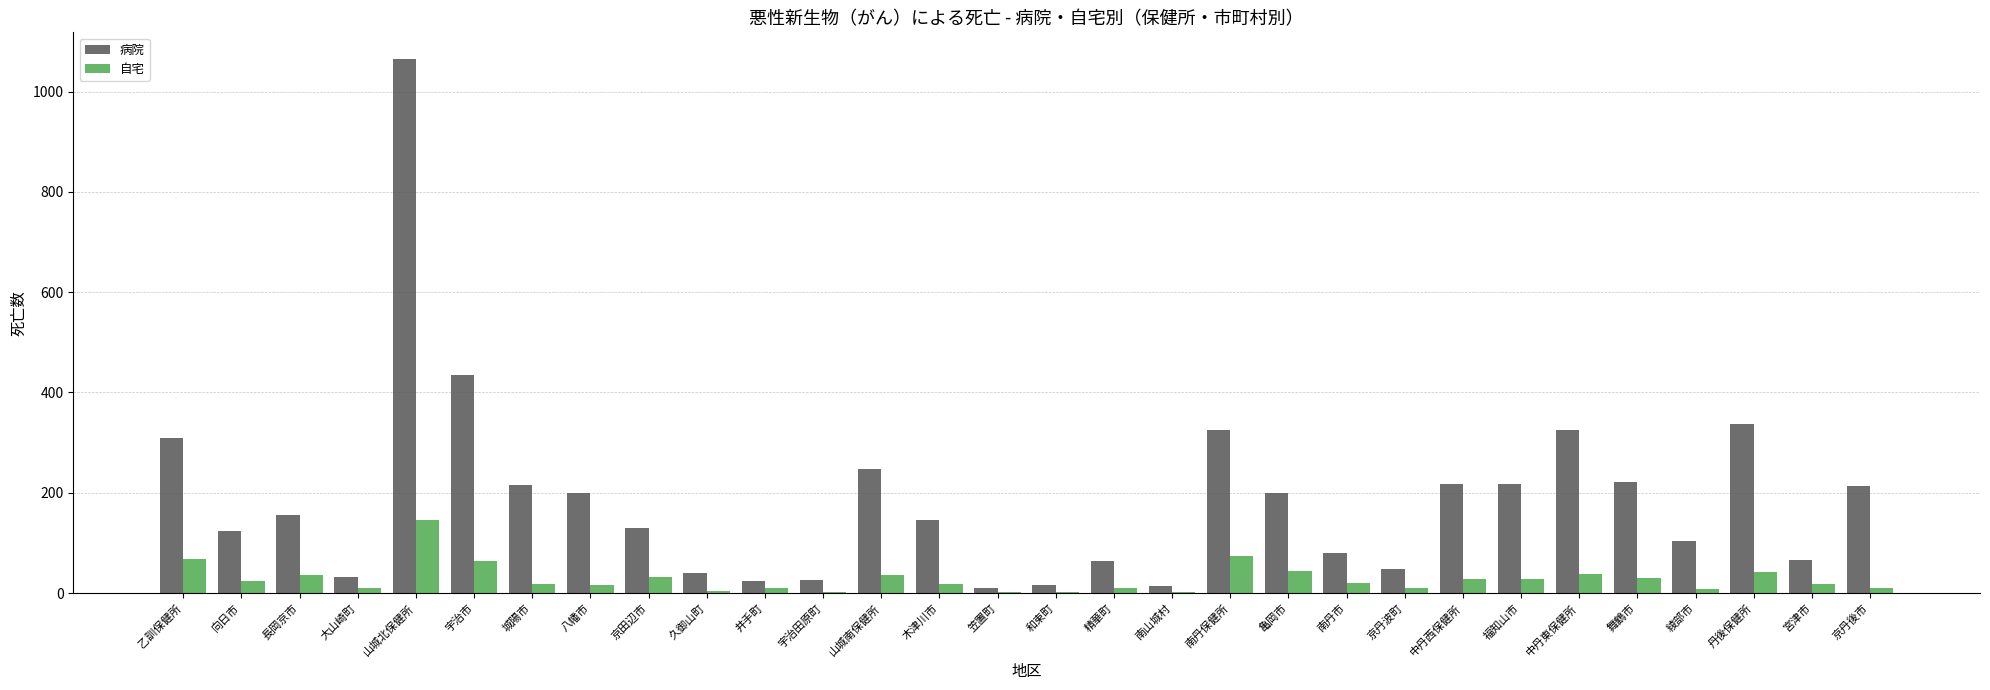

At which category is the sum across all series the highest?

山城北保健所